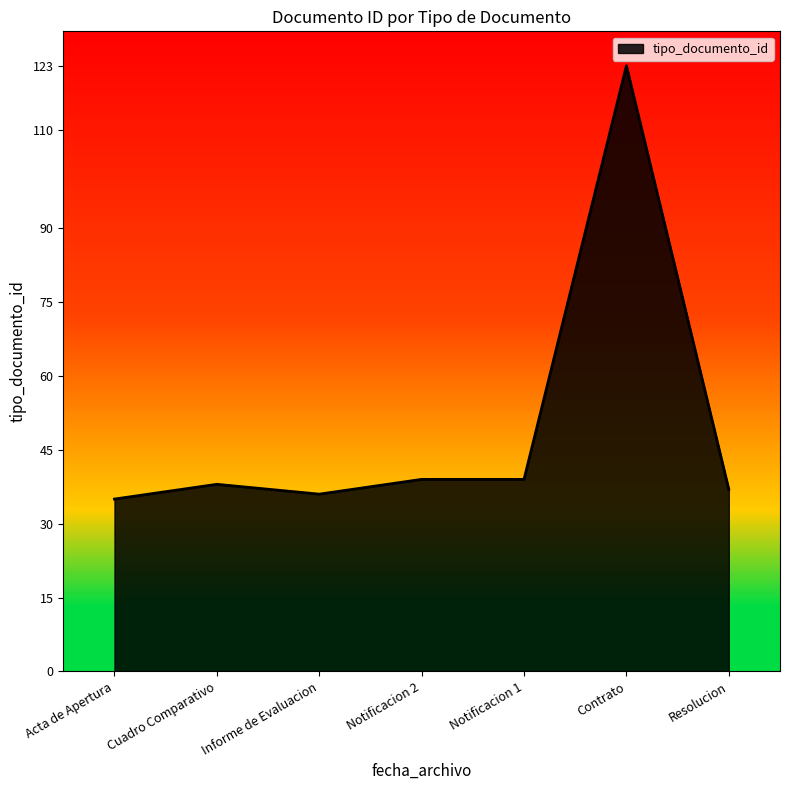

True or false: the data shows 36 at Informe de Evaluacion.

True